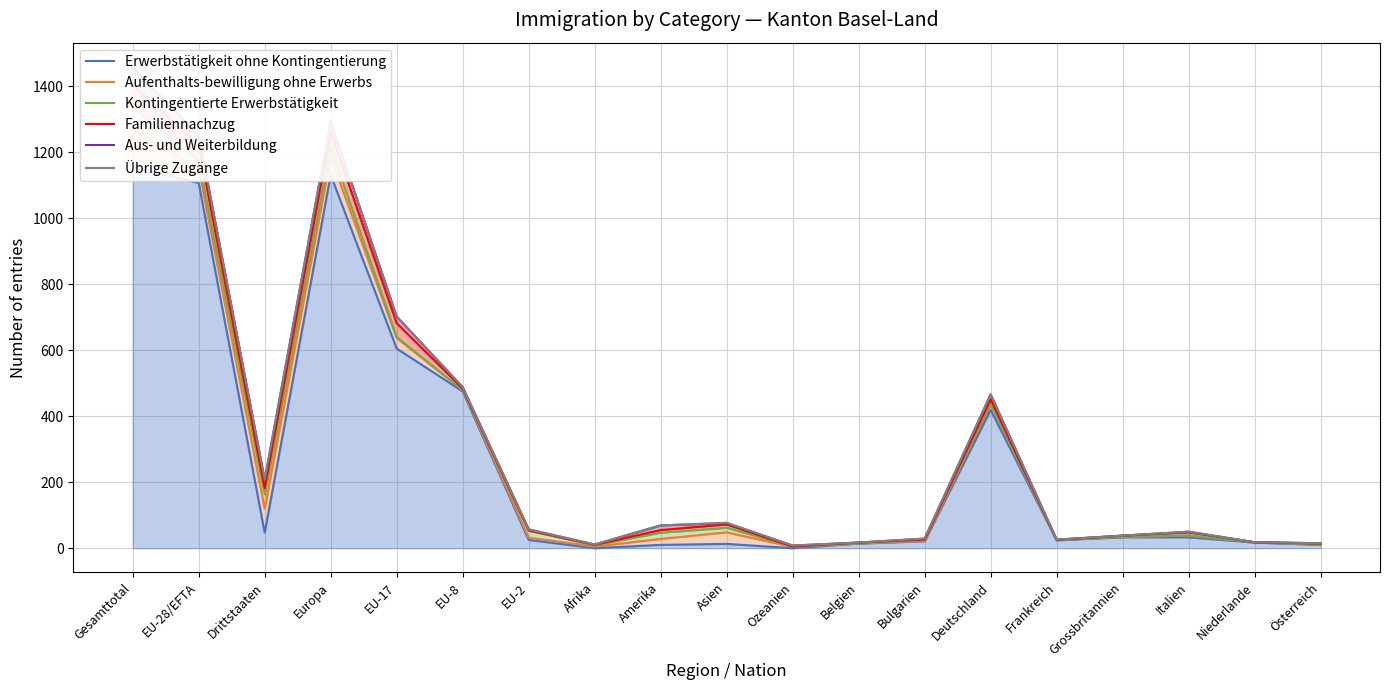

Between Asien and EU-2, which is larger?

EU-2